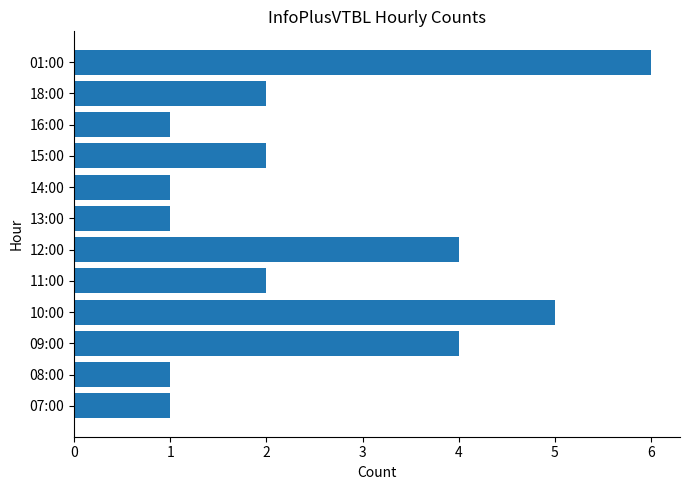

What is the sum of the values at 16:00 and 12:00?

5